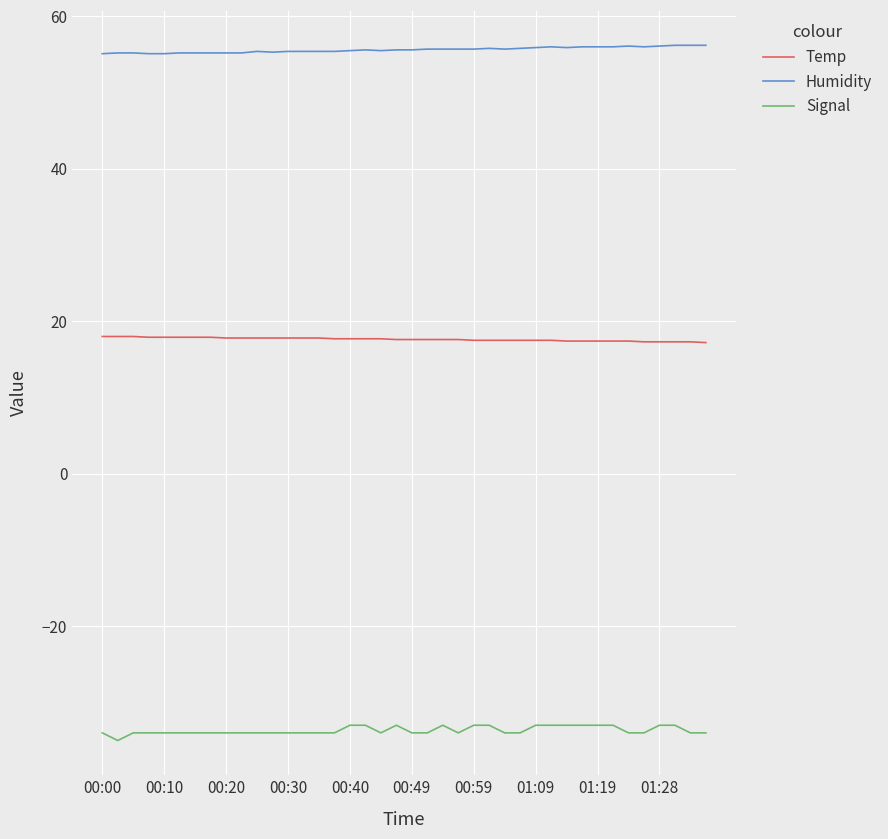

What is the maximum value for Humidity?

56.2